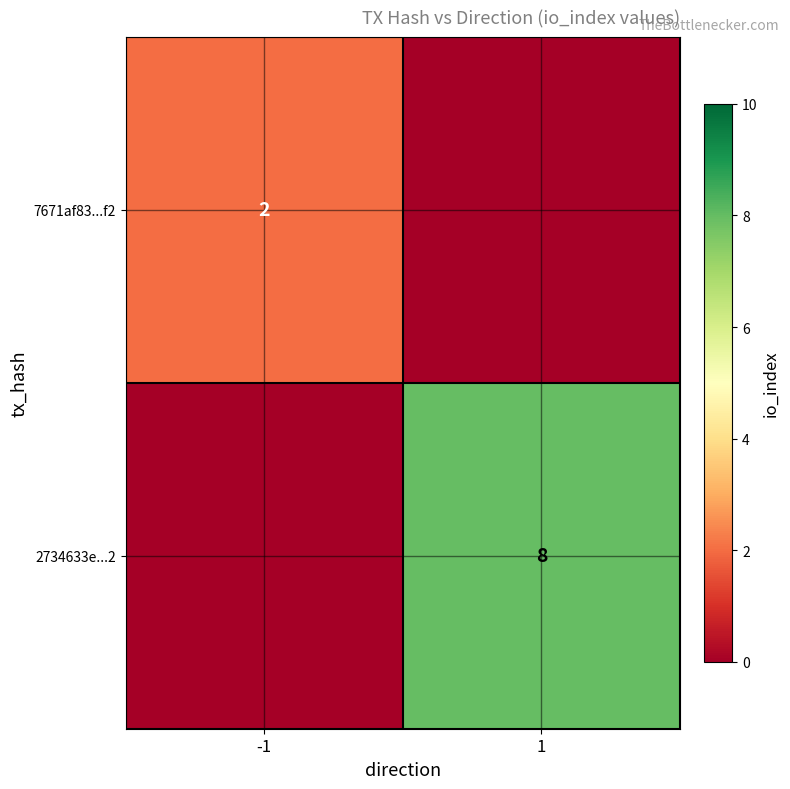

True or false: 7671af83...f2 has a value of 2 at -1.

True